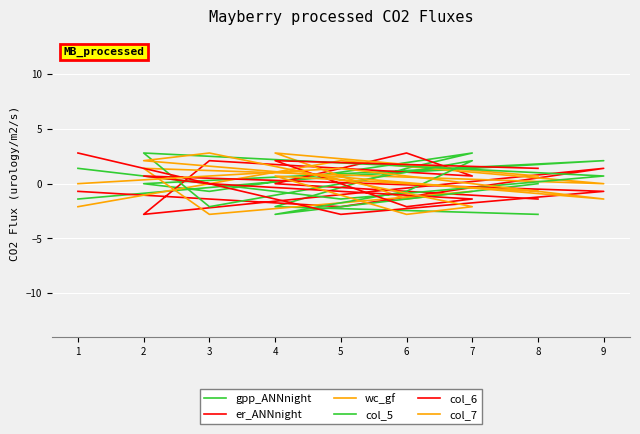

Reading left to right, extract all data points from this chart.

gpp_ANNnight: -1.4	0.7	2.1	0.0	-0.7	2.8	1.4	-2.1	-2.8
er_ANNnight: -0.7	-2.1	1.4	-2.8	2.1	0.7	2.8	0.0	-1.4
wc_gf: -2.1	2.1	0.0	1.4	-2.8	-0.7	-1.4	2.8	0.7
col_5: 1.4	-1.4	0.7	2.8	-2.1	2.1	-0.7	-2.8	0.0
col_6: 2.8	-2.8	-0.7	0.7	0.0	-1.4	-2.1	2.1	1.4
col_7: 0.0	1.4	-1.4	2.1	2.8	-2.1	-2.8	0.7	-0.7